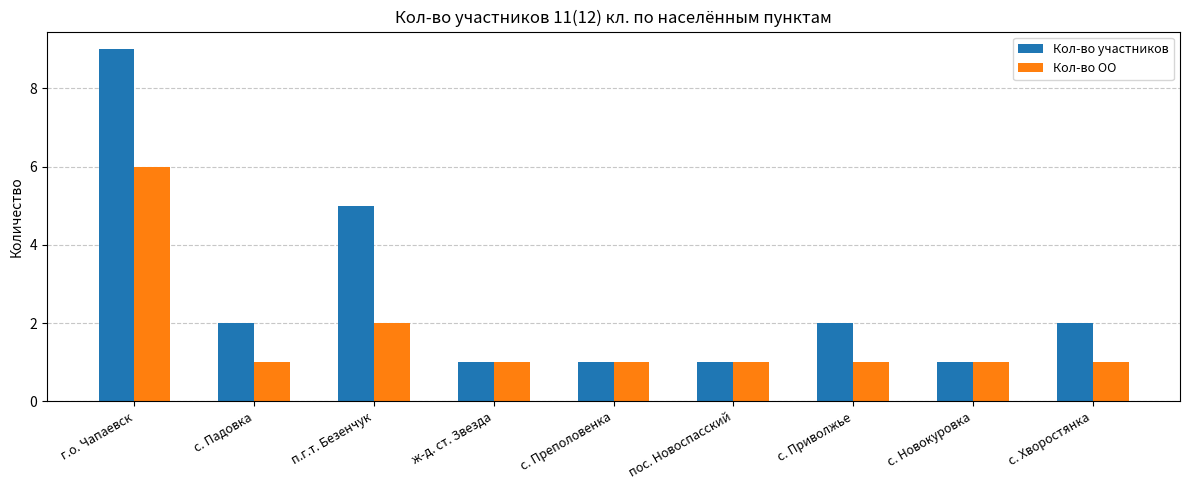

What is the label of the 6th bar from the left?

пос. Новоспасский